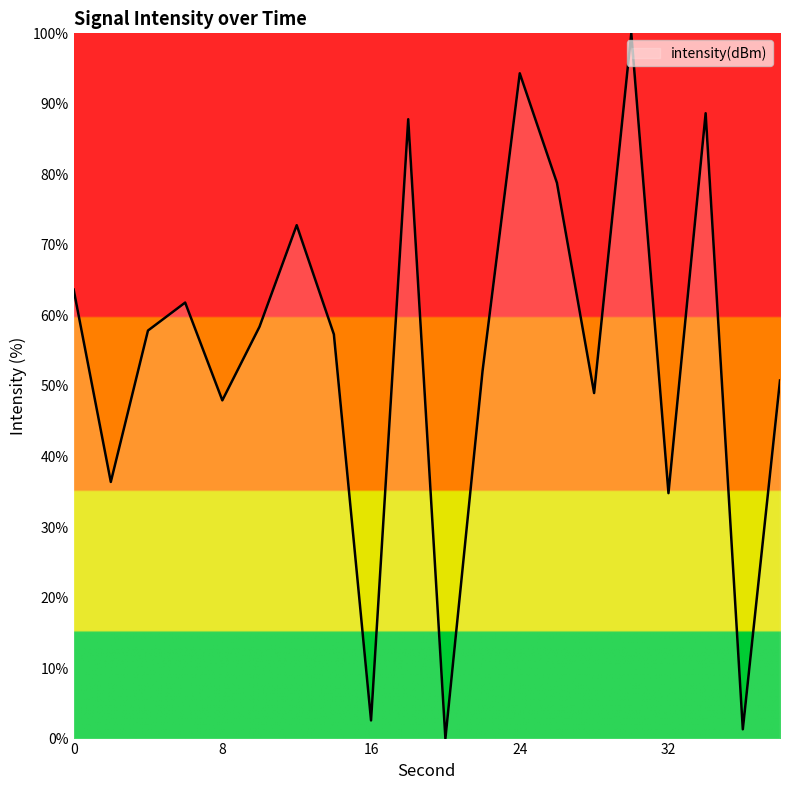

Does the chart have visible grid lines?

No